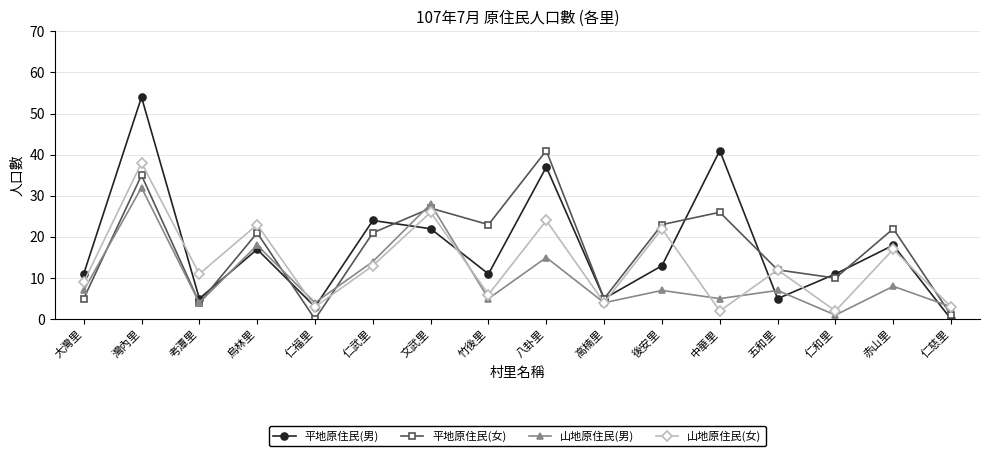

What is the label of the 10th point from the right?

文武里